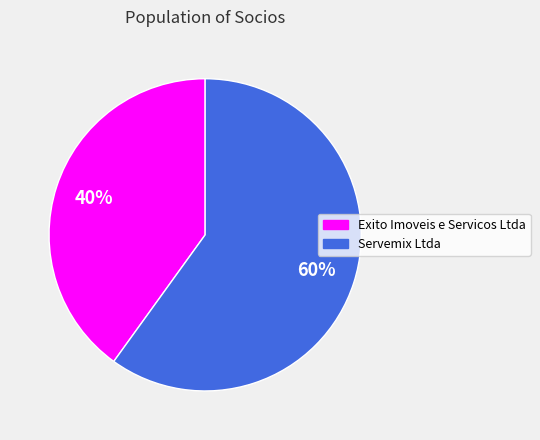

How many slices are in this pie chart?

2